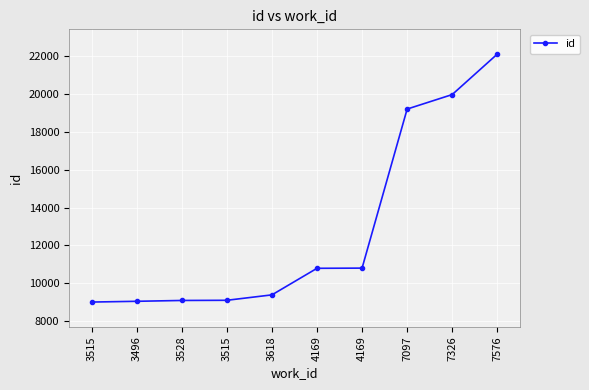

Rank the categories by value from highest to lowest.

7576, 7326, 7097, 4169, 4169, 3618, 3515, 3528, 3496, 3515